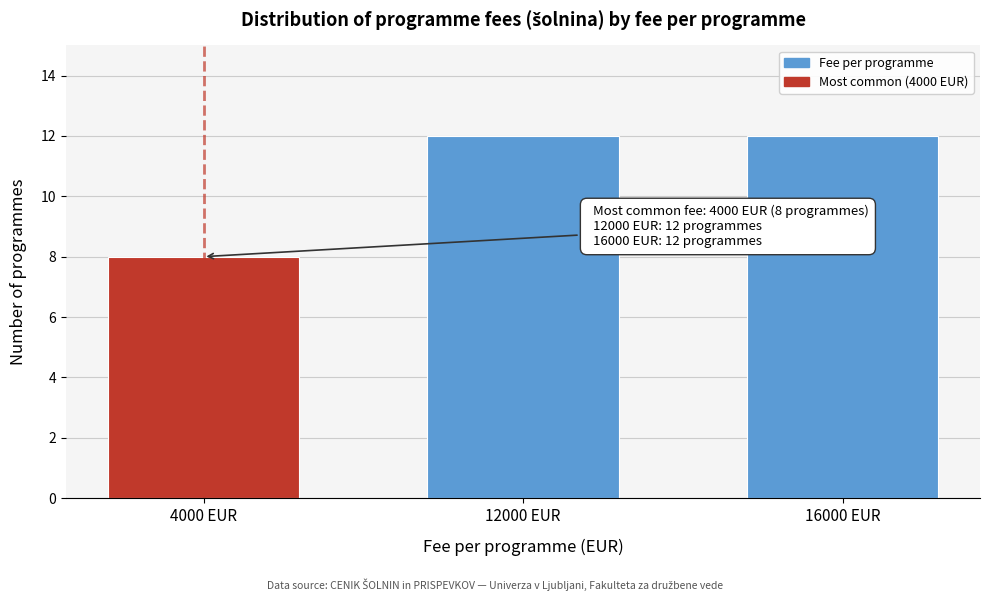

Reading left to right, transcribe all the data shown in this chart.

8	12	12